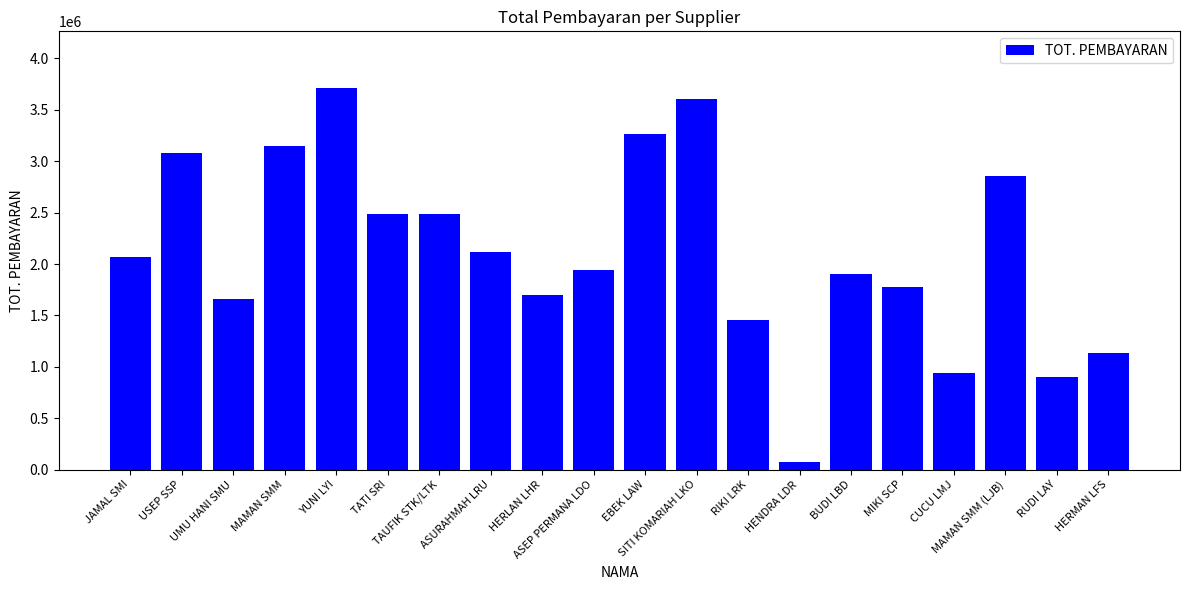

What is the maximum value shown in the chart?

3708000